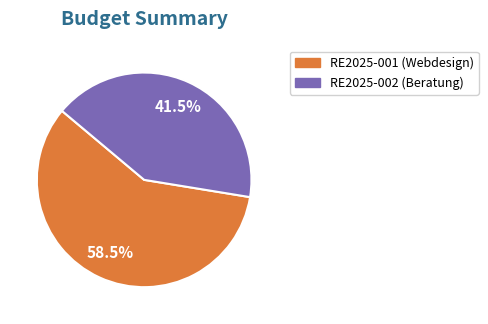

Which slice represents more than half of the pie?

RE2025-001